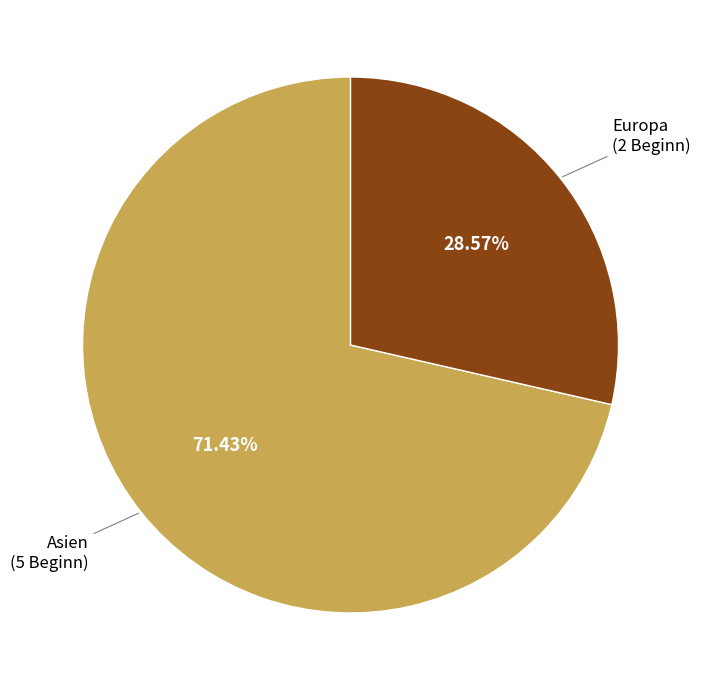

Is there a majority slice in this chart?

Yes